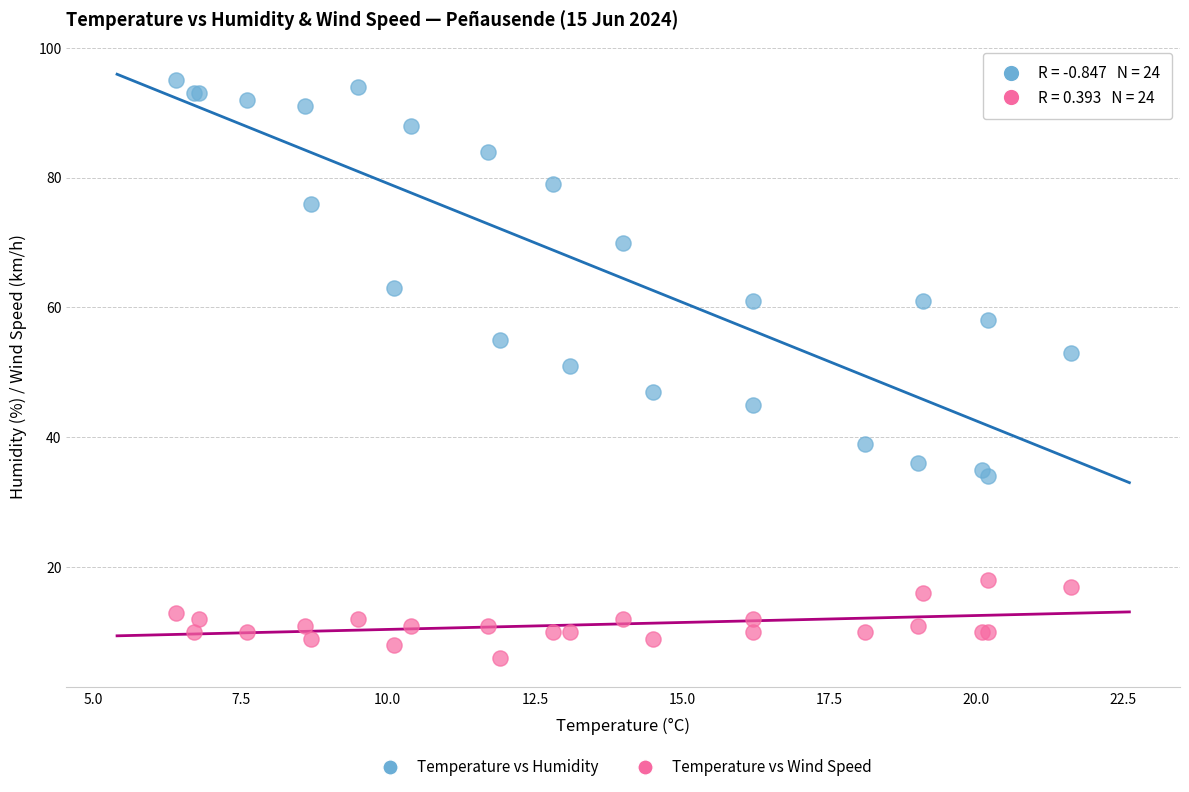

Which series has the widest spread of Y values?

Temperature vs Humidity